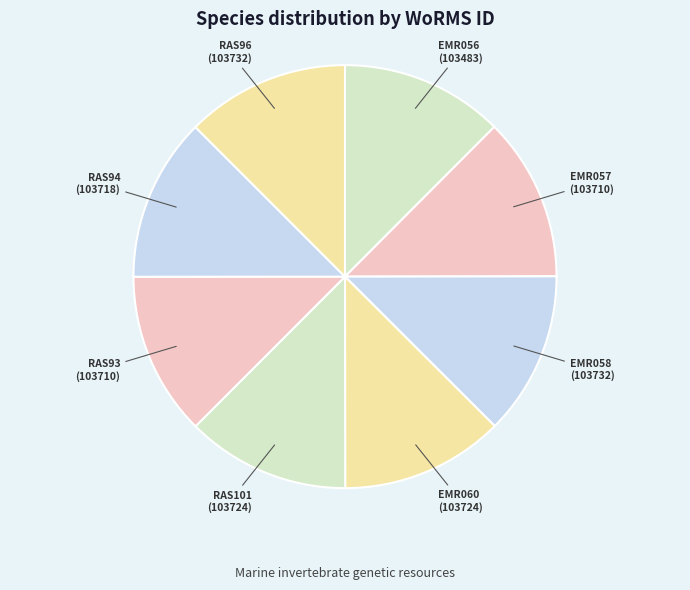

Does EMR060 represent more than half of the total?

No